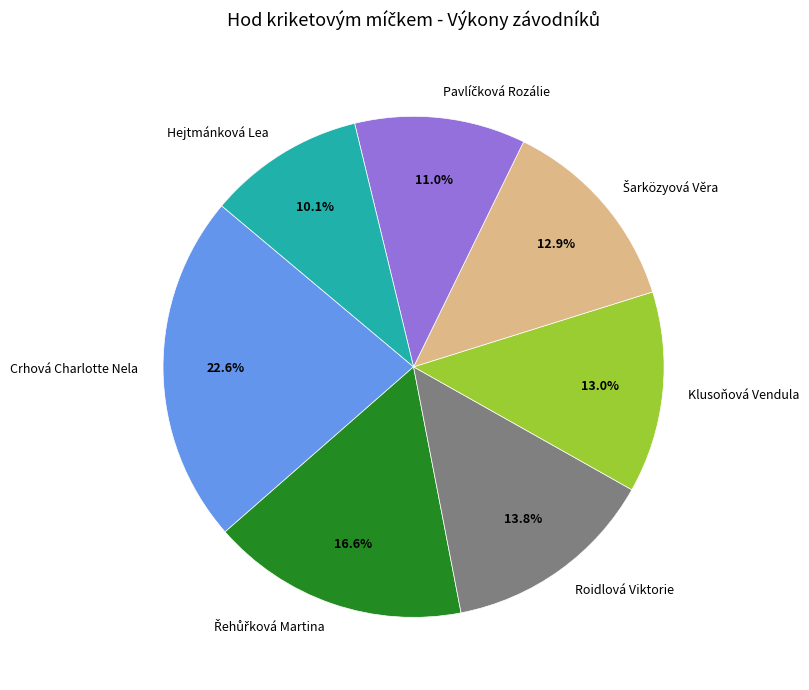

Which has a higher value, Hejtmánková Lea or Roidlová Viktorie?

Roidlová Viktorie